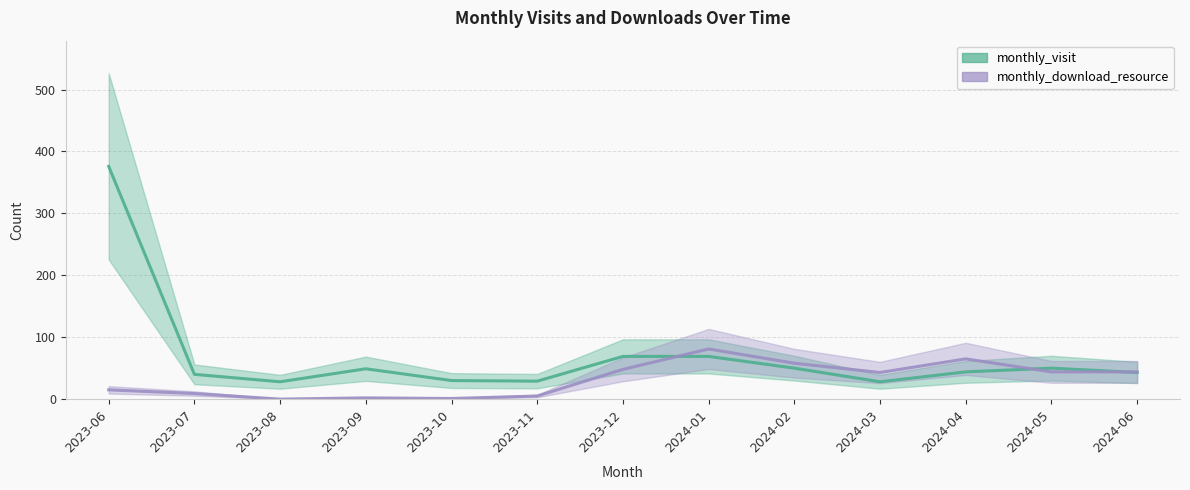

What is the label of the 10th point from the left?

2024-03